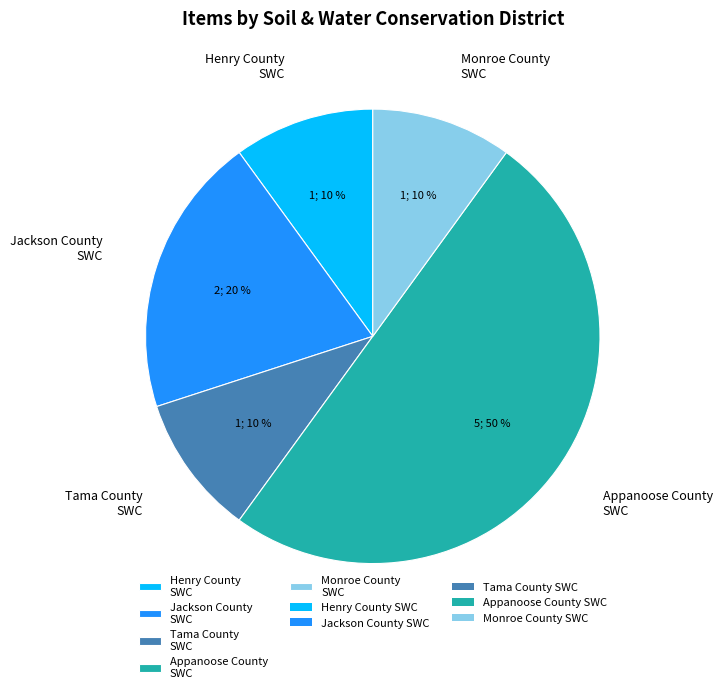

Approximately how many times larger is the value at Jackson County SWC compared to Monroe County SWC?

2.0